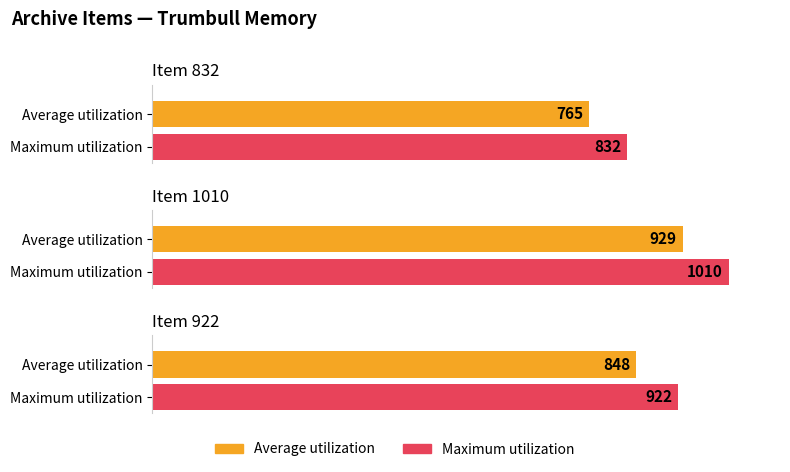

Is it true that the value at Item 832 is 467?

False